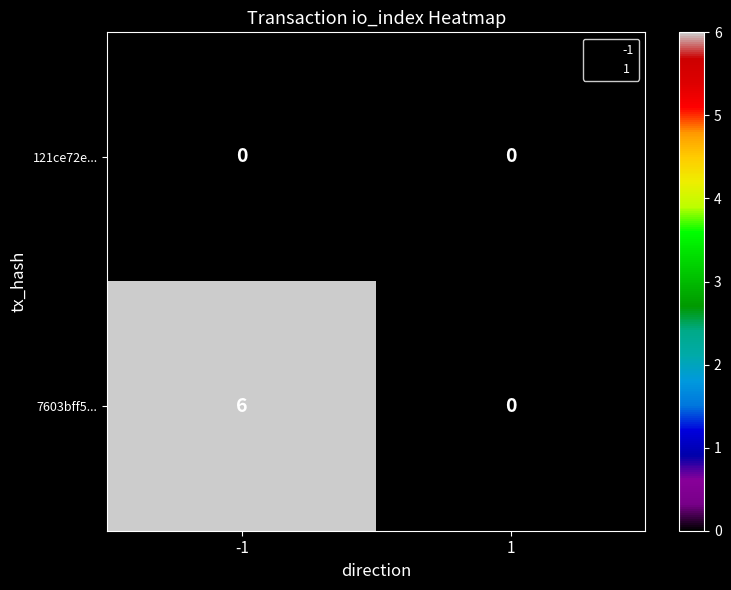

Rank the categories by 7603bff5... value from lowest to highest.

1, -1